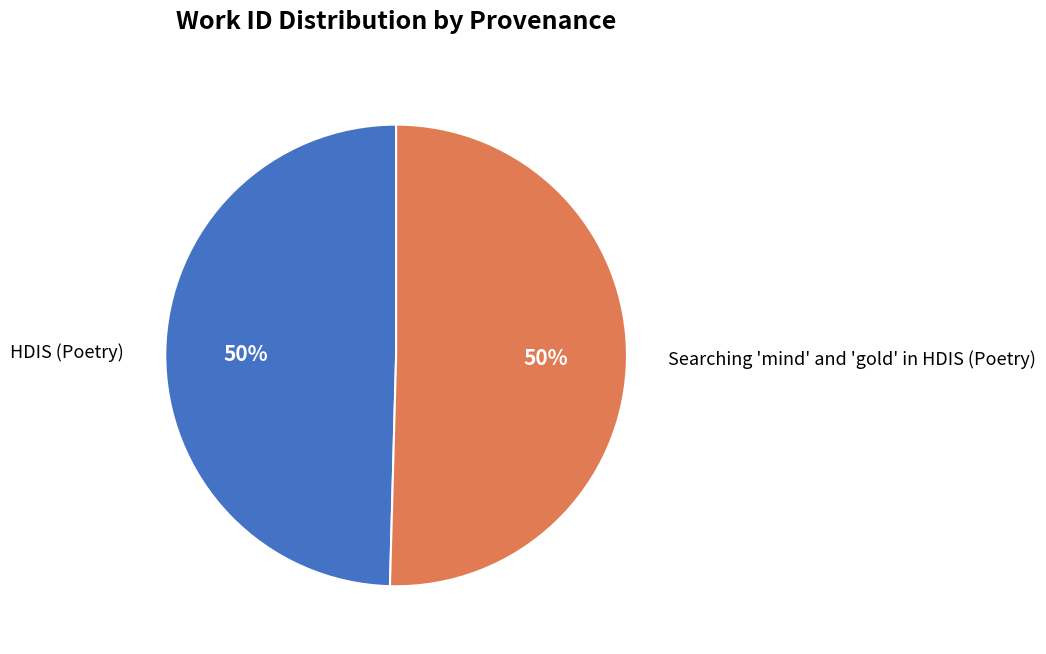

Approximately how many times larger is the value at HDIS (Poetry) compared to Searching 'mind' and 'gold' in HDIS (Poetry)?

1.0